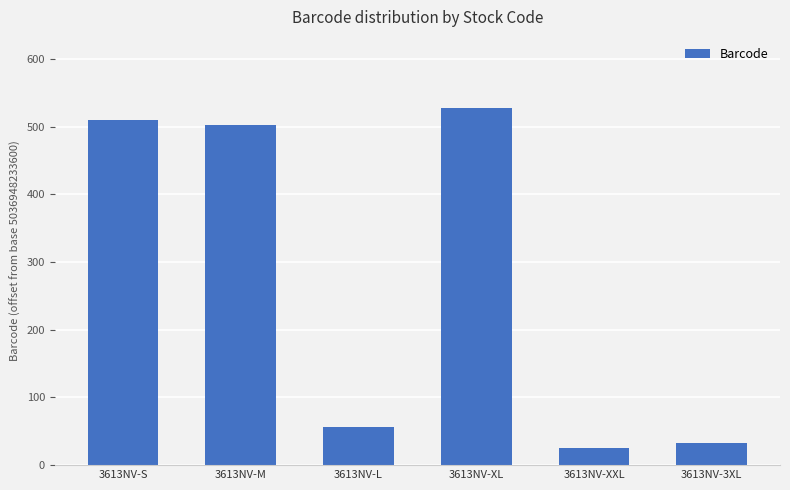

What is the difference between the maximum and second lowest values?

495